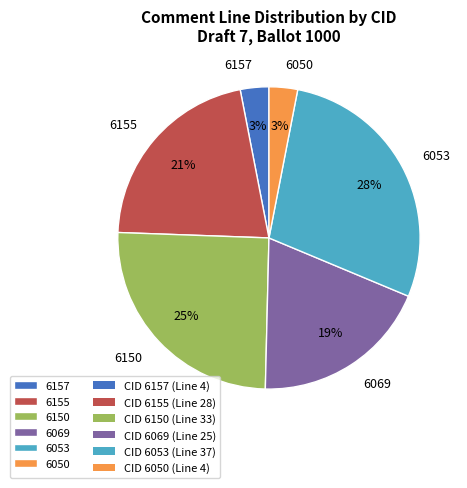

To the nearest percent, what portion does 6053 represent?

28%